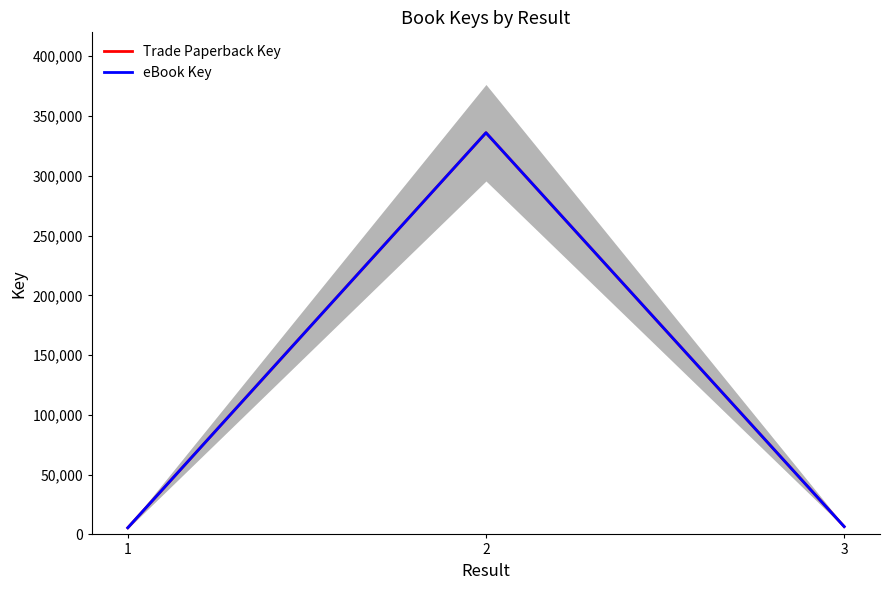

Where does the eBook Key series first go above 6541?

2